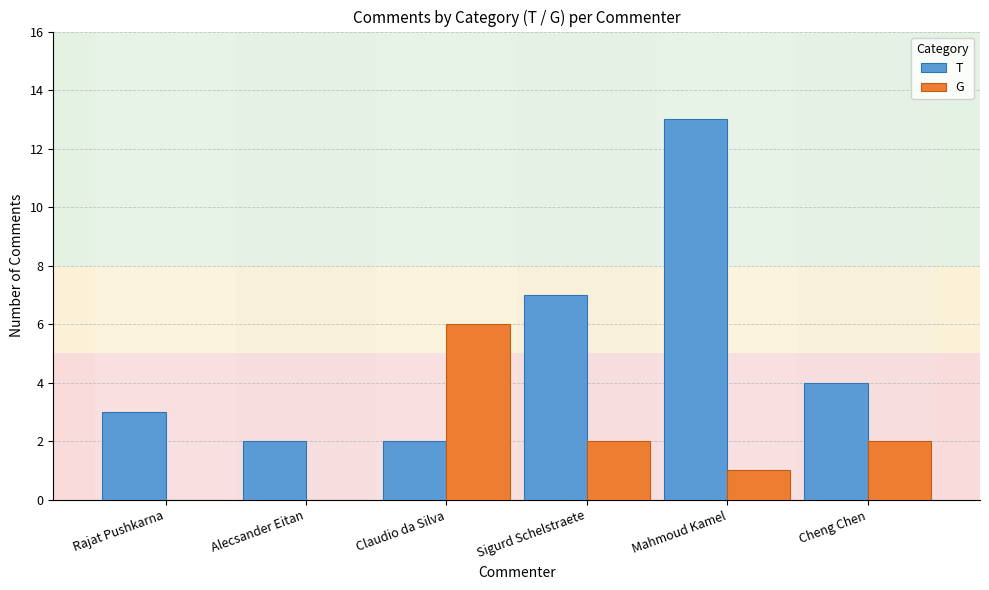

Reading right to left, extract all data points from this chart.

T: Cheng Chen=4	Mahmoud Kamel=13	Sigurd Schelstraete=7	Claudio da Silva=2	Alecsander Eitan=2	Rajat Pushkarna=3
G: Cheng Chen=2	Mahmoud Kamel=1	Sigurd Schelstraete=2	Claudio da Silva=6	Alecsander Eitan=0	Rajat Pushkarna=0